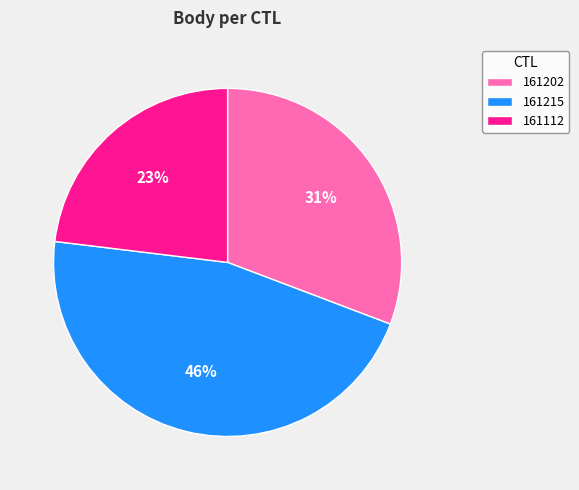

Is there a majority slice in this chart?

No